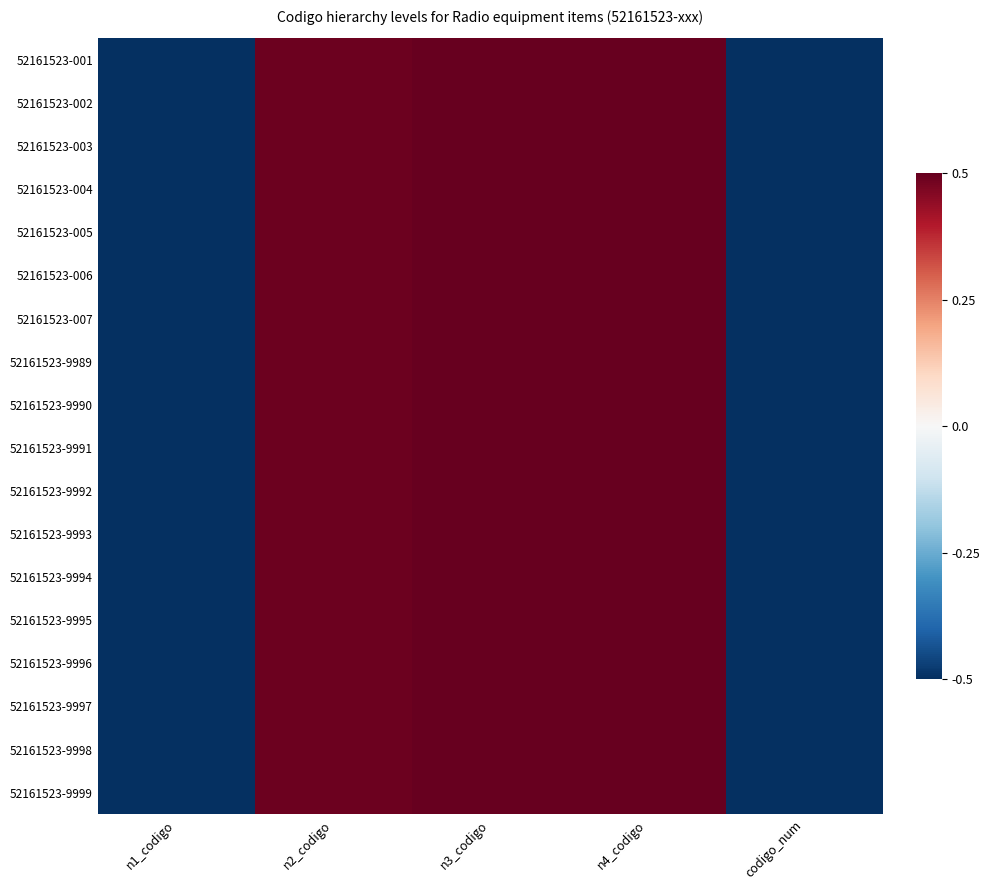

Between n2_codigo and n1_codigo, which is larger?

n2_codigo